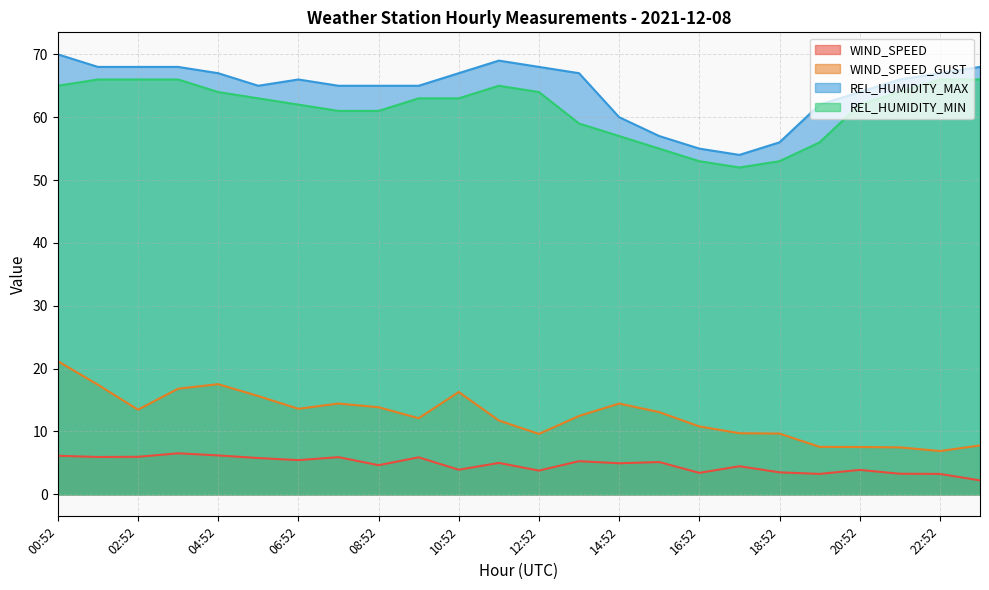

At how many categories does at least one series exceed 34?

24